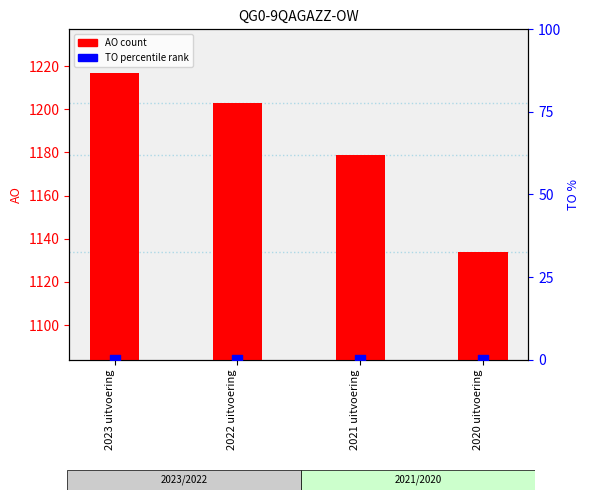

What are all the series names shown in the legend?

AO (count), TO (percentile rank)